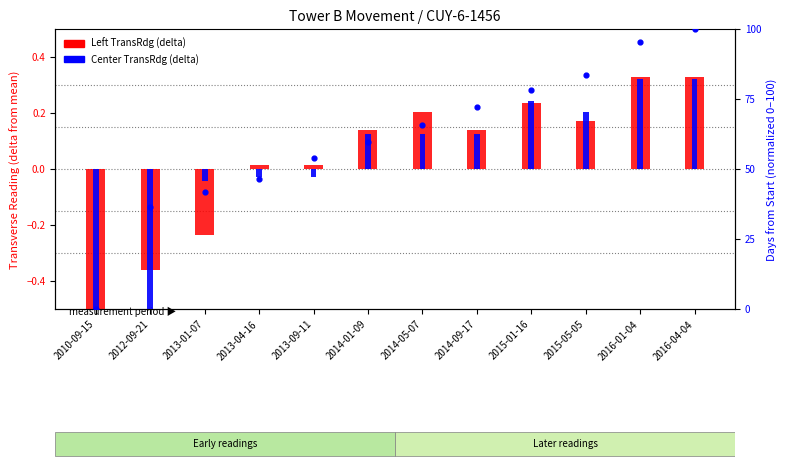

What is the total value across all series at 2015-01-16?

78.6